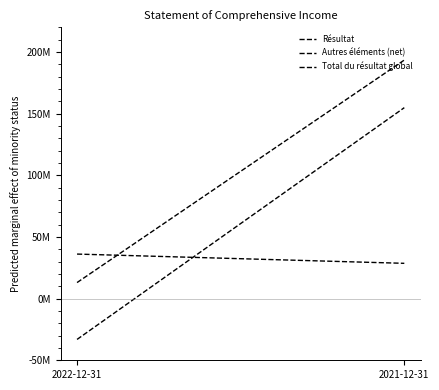

What is the total value across all series at 2022-12-31?

16000000